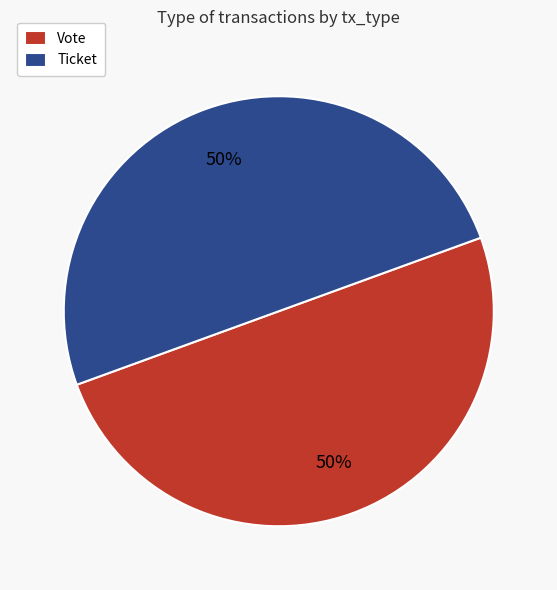

What percentage is the Ticket slice, to the nearest percent?

50%